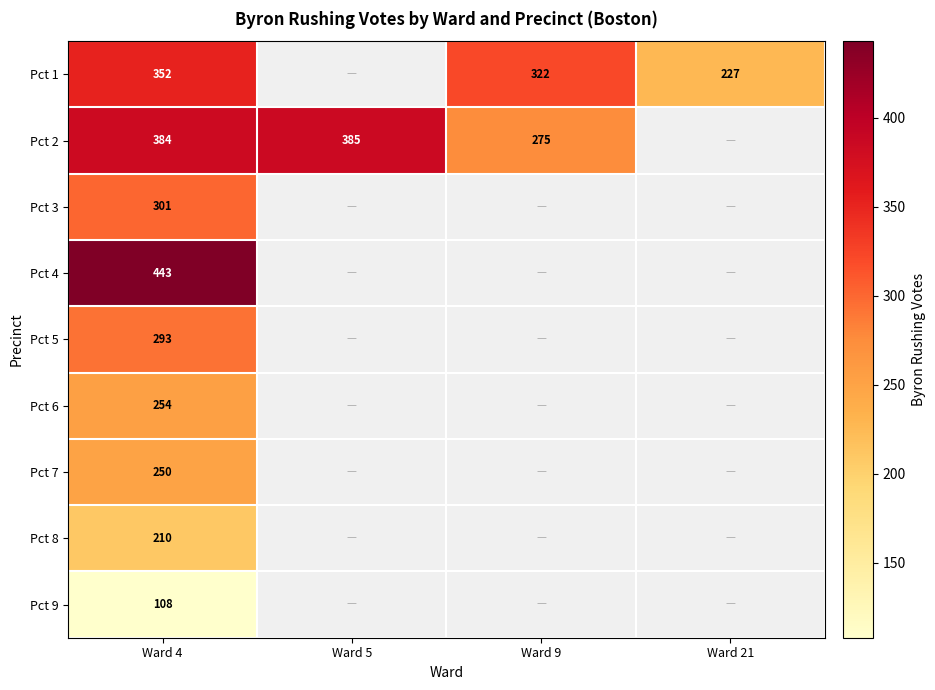

True or false: Pct 1 has a value of 227 at Ward 21.

True